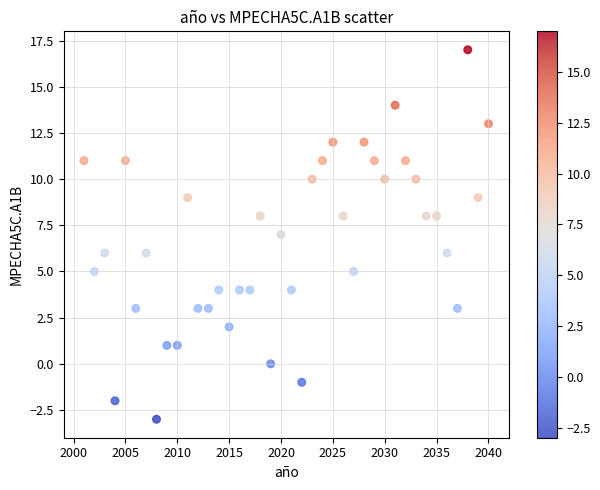

What is the range of Y values (max minus min)?

20